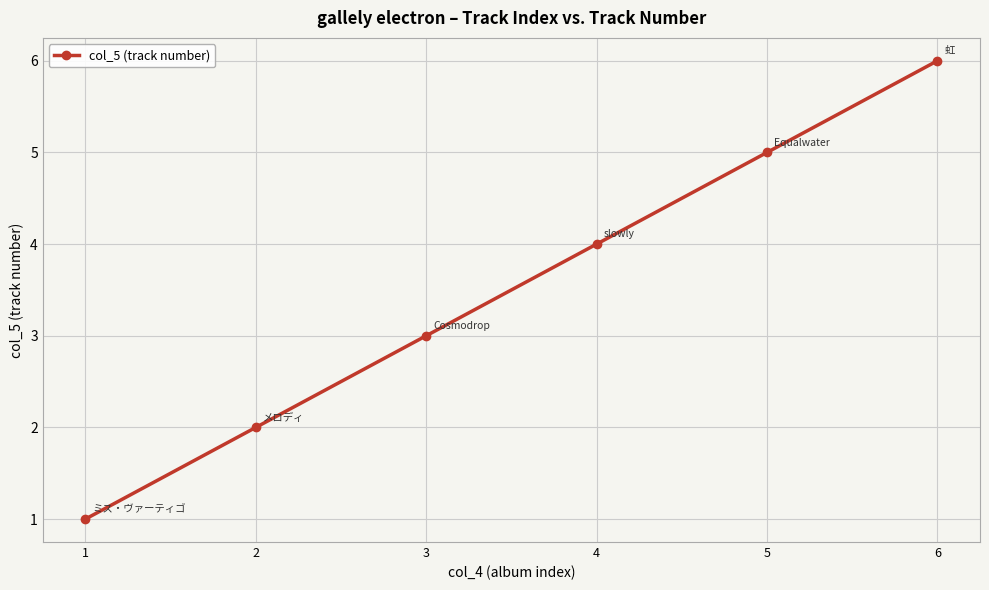

Does the chart have visible grid lines?

Yes